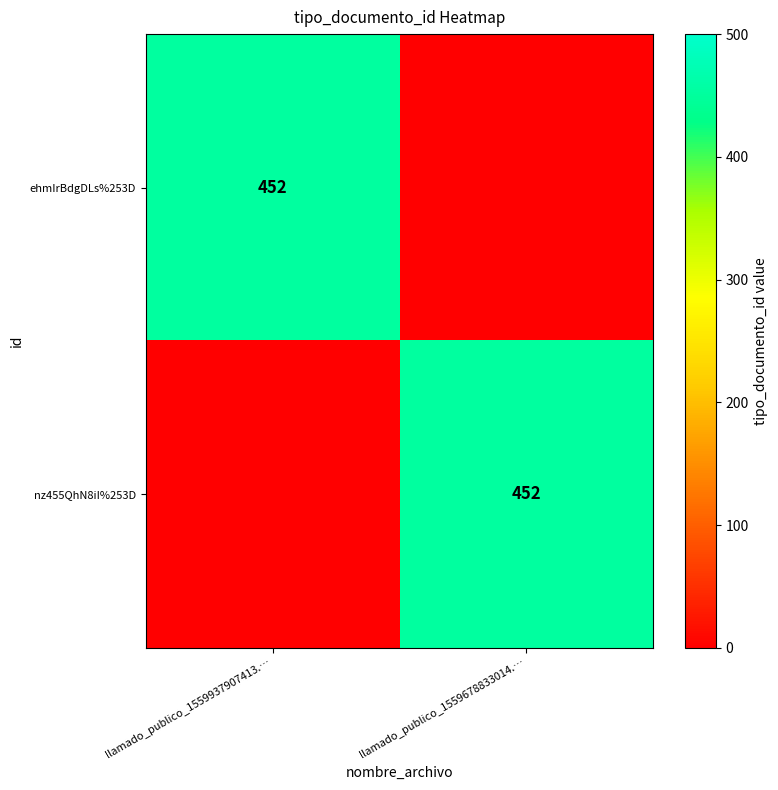

The ehmIrBdgDLs%253D series shows 600 at llamado_publico_1559937907413.…. True or false?

False